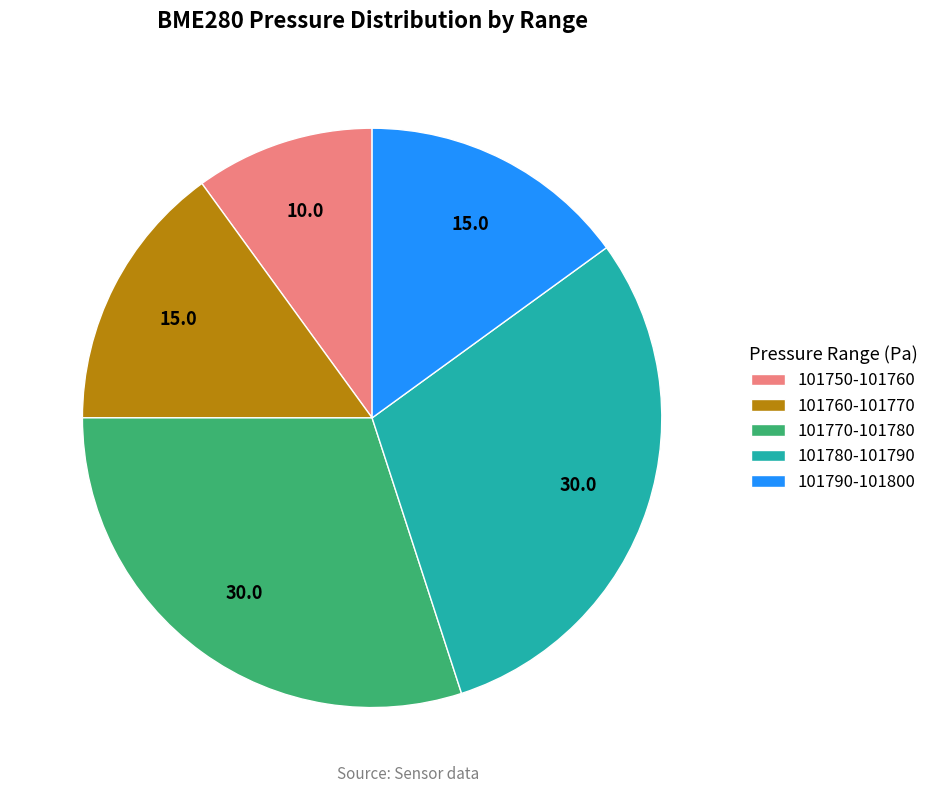

What is the smallest slice in the pie chart?

101750-101760